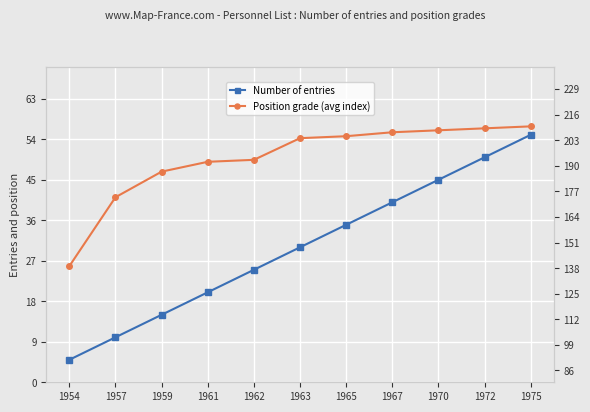

Reading left to right, extract all data points from this chart.

Number of entries: 1954=5	1957=10	1959=15	1961=20	1962=25	1963=30	1965=35	1967=40	1970=45	1972=50	1975=55
Position grade (avg index): 1954=139	1957=174	1959=187	1961=192	1962=193	1963=204	1965=205	1967=207	1970=208	1972=209	1975=210